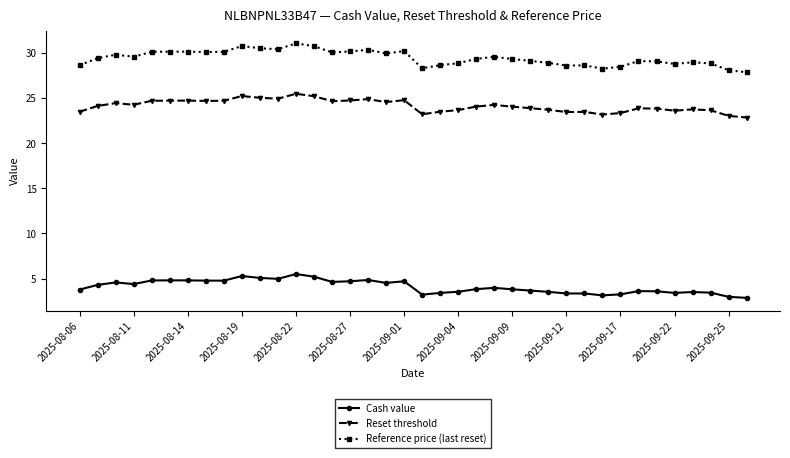

Which series has the widest spread of values?

Reference price (last reset)